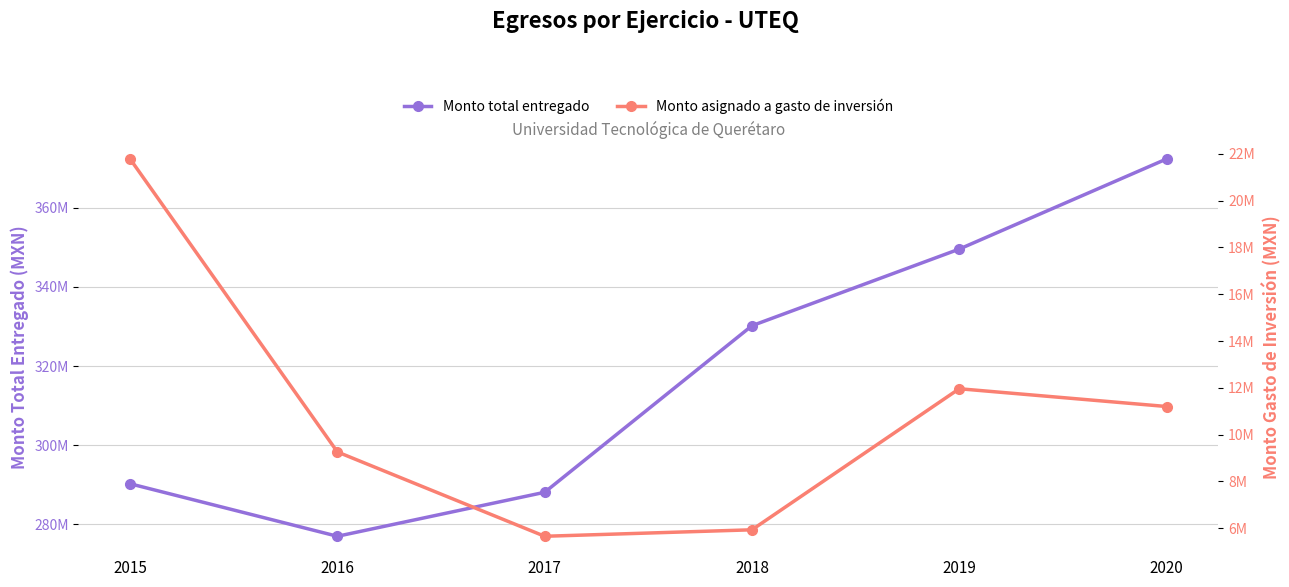

What is the sum of all Monto asignado a gasto de inversión values?

65783890